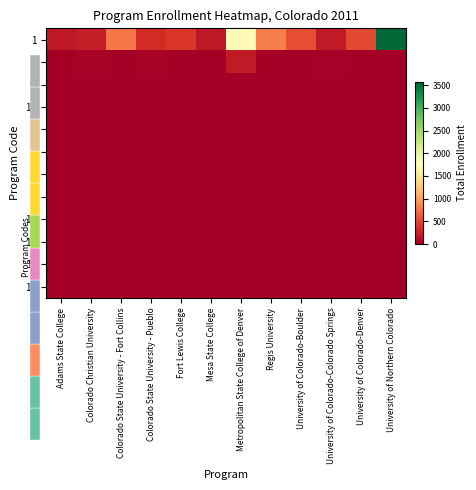

How many series are shown in this chart?

12